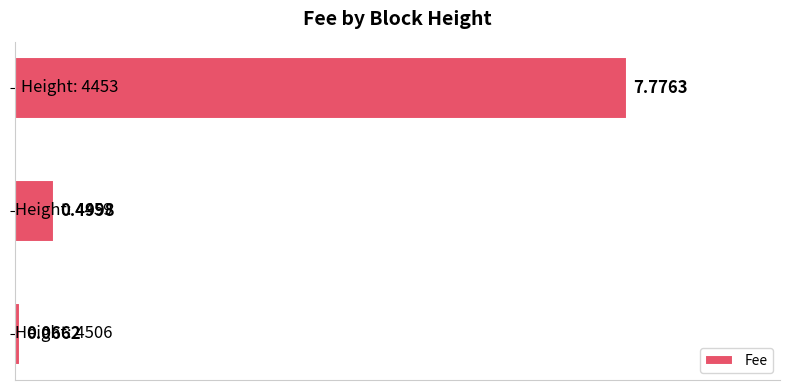

What is the difference between the maximum and second lowest values?

7.3